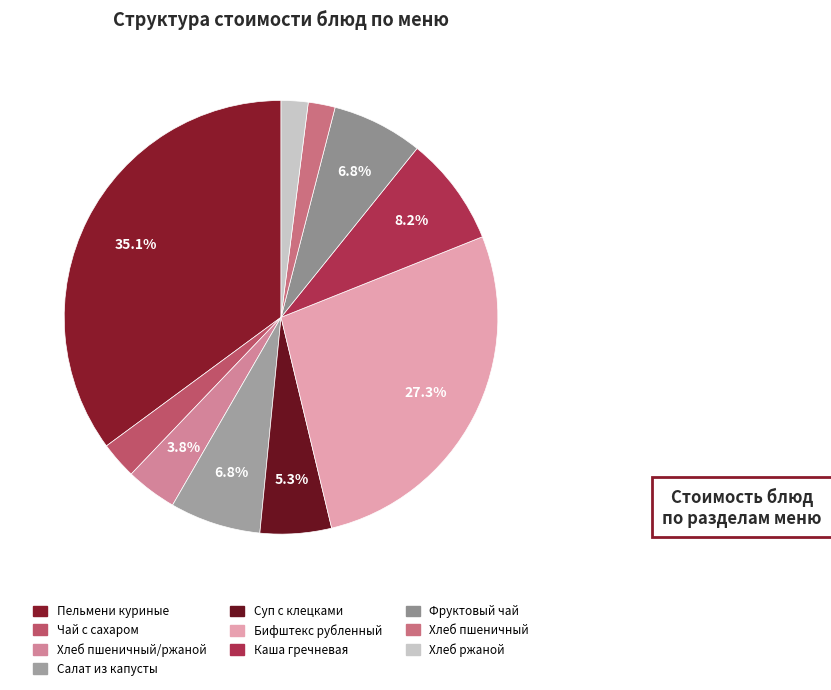

Count the number of slices in the pie.

10